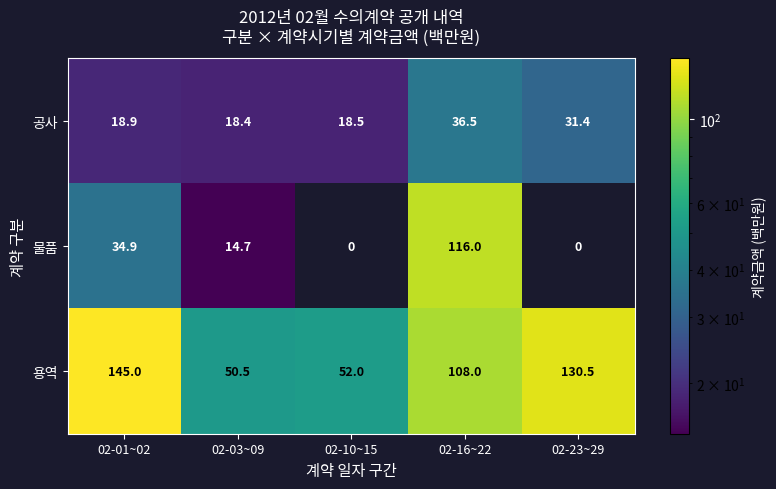

At which label is 물품 closest to 58?

02-01~02